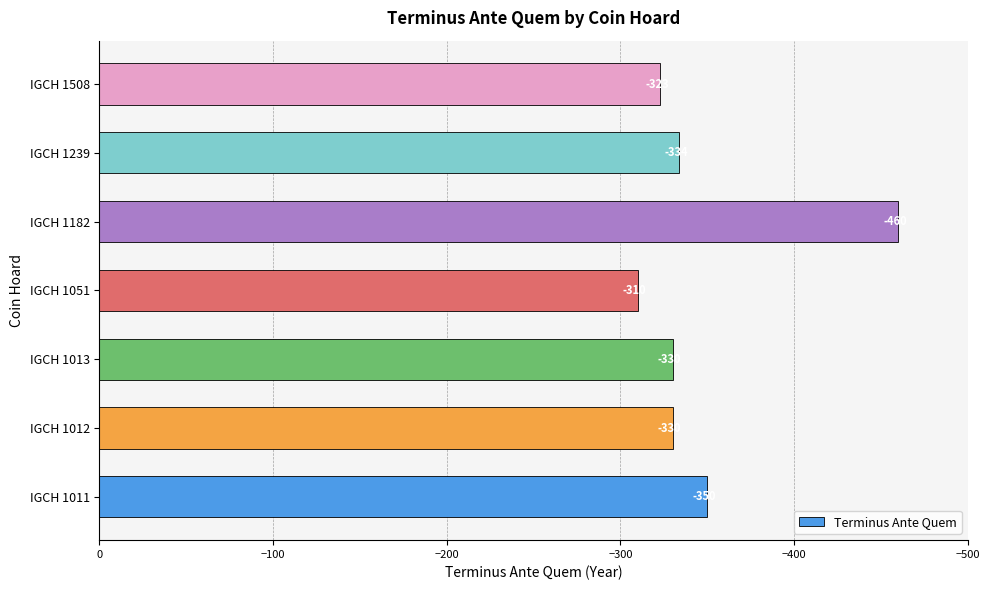

Is it true that the value at IGCH 1012 is -432?

False